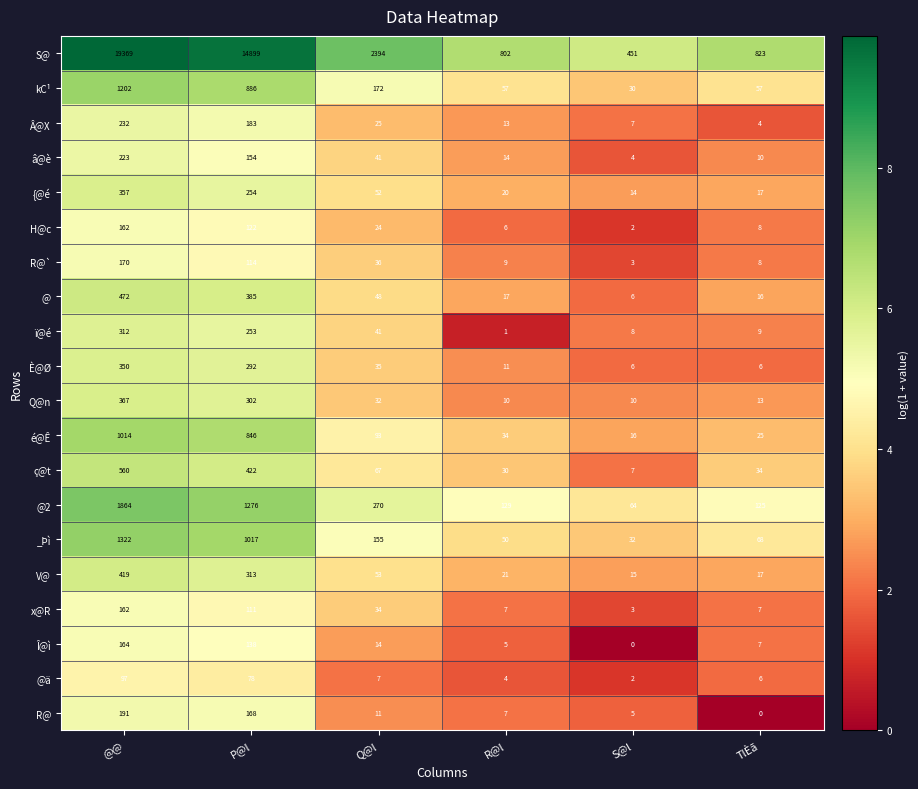

What is the approximate value of kC¹ at R@l, to the nearest 50?

50